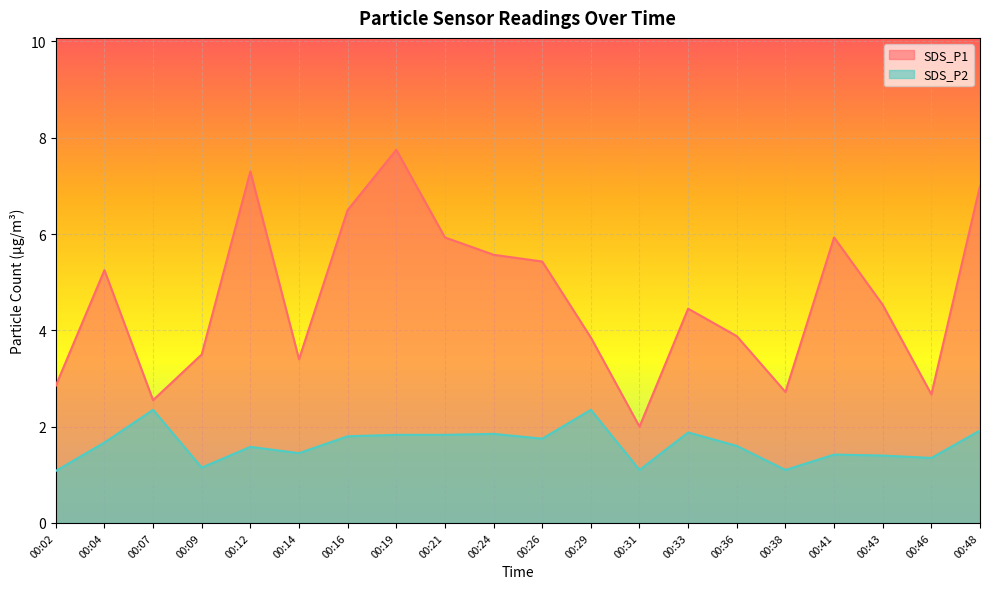

List the series in order of their peak value, lowest first.

SDS_P2, SDS_P1